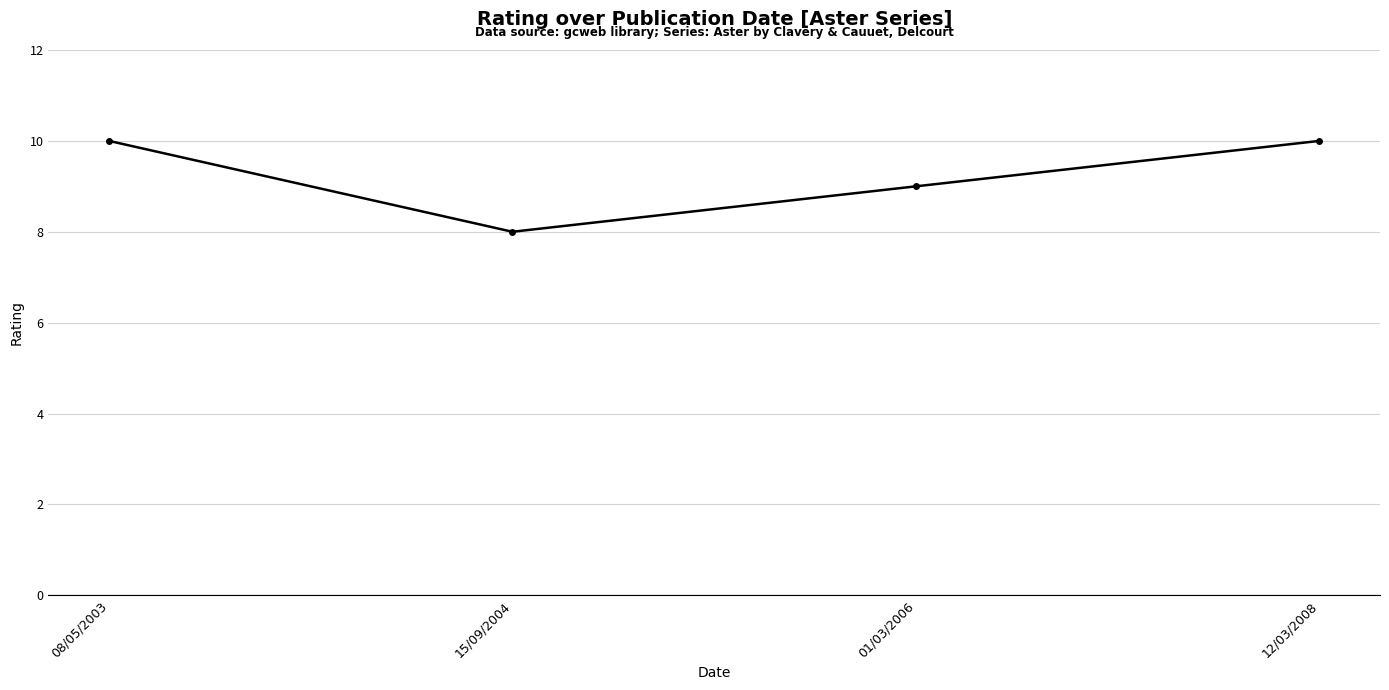

Does the chart display data point markers on the line(s)?

Yes